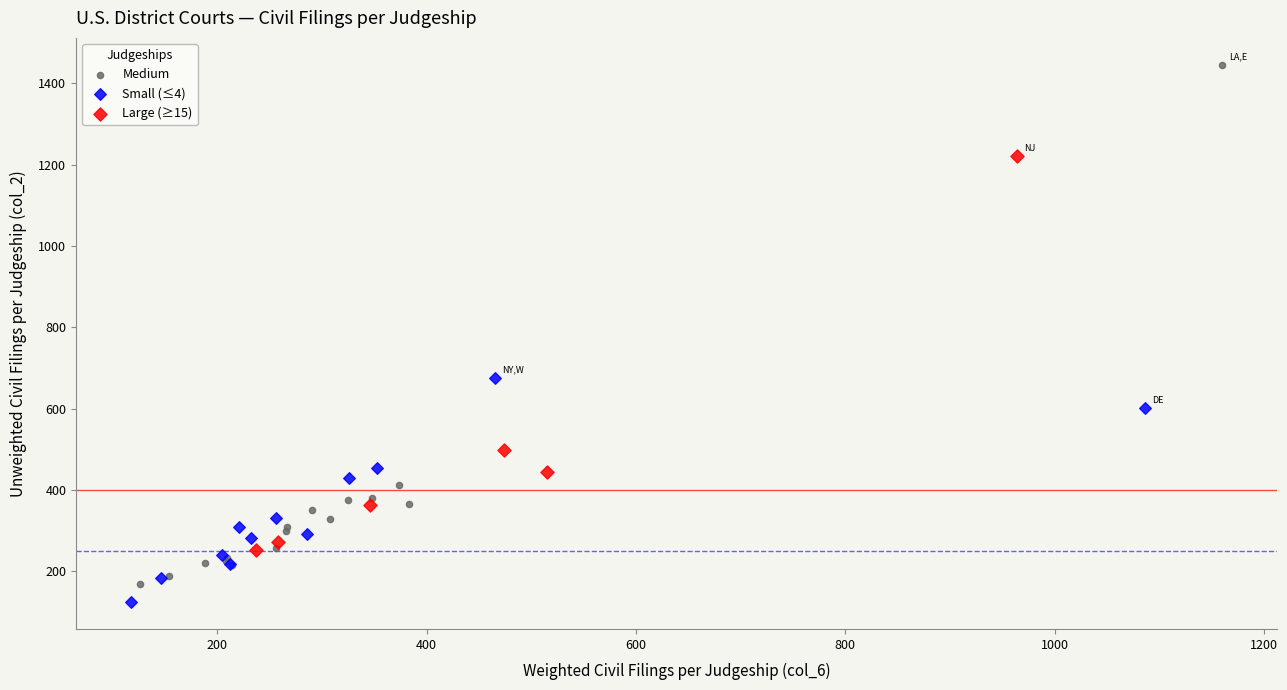

Which series contains the highest Y value?

Medium